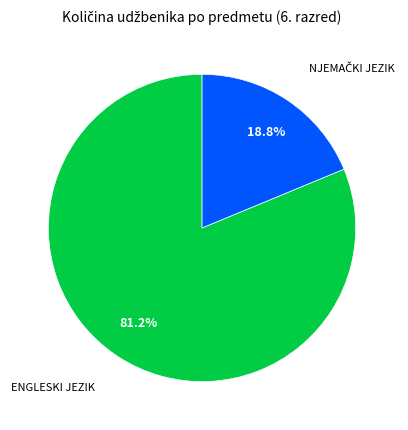

Is there a majority slice in this chart?

Yes